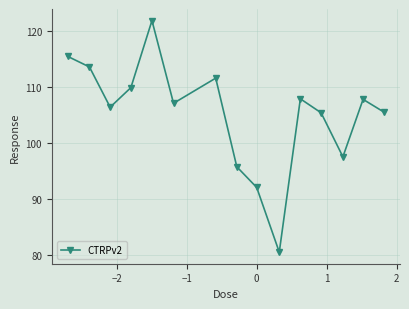

What is the sum of all values?

1578.4